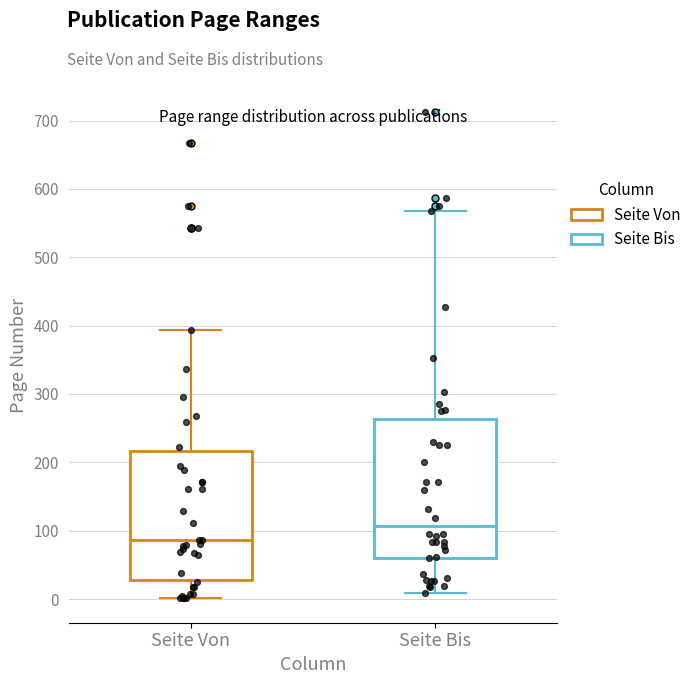

Reading left to right, transcribe this box plot: for each box, give where its median line is, the range the box spans, and where its two whiskers end, as read against the y-axis. The values are not printed on the chart, so give them approximately, as read against the axis.

Seite Von: median 90, box 30 to 220, whiskers 0 to 390
Seite Bis: median 110, box 60 to 260, whiskers 10 to 570